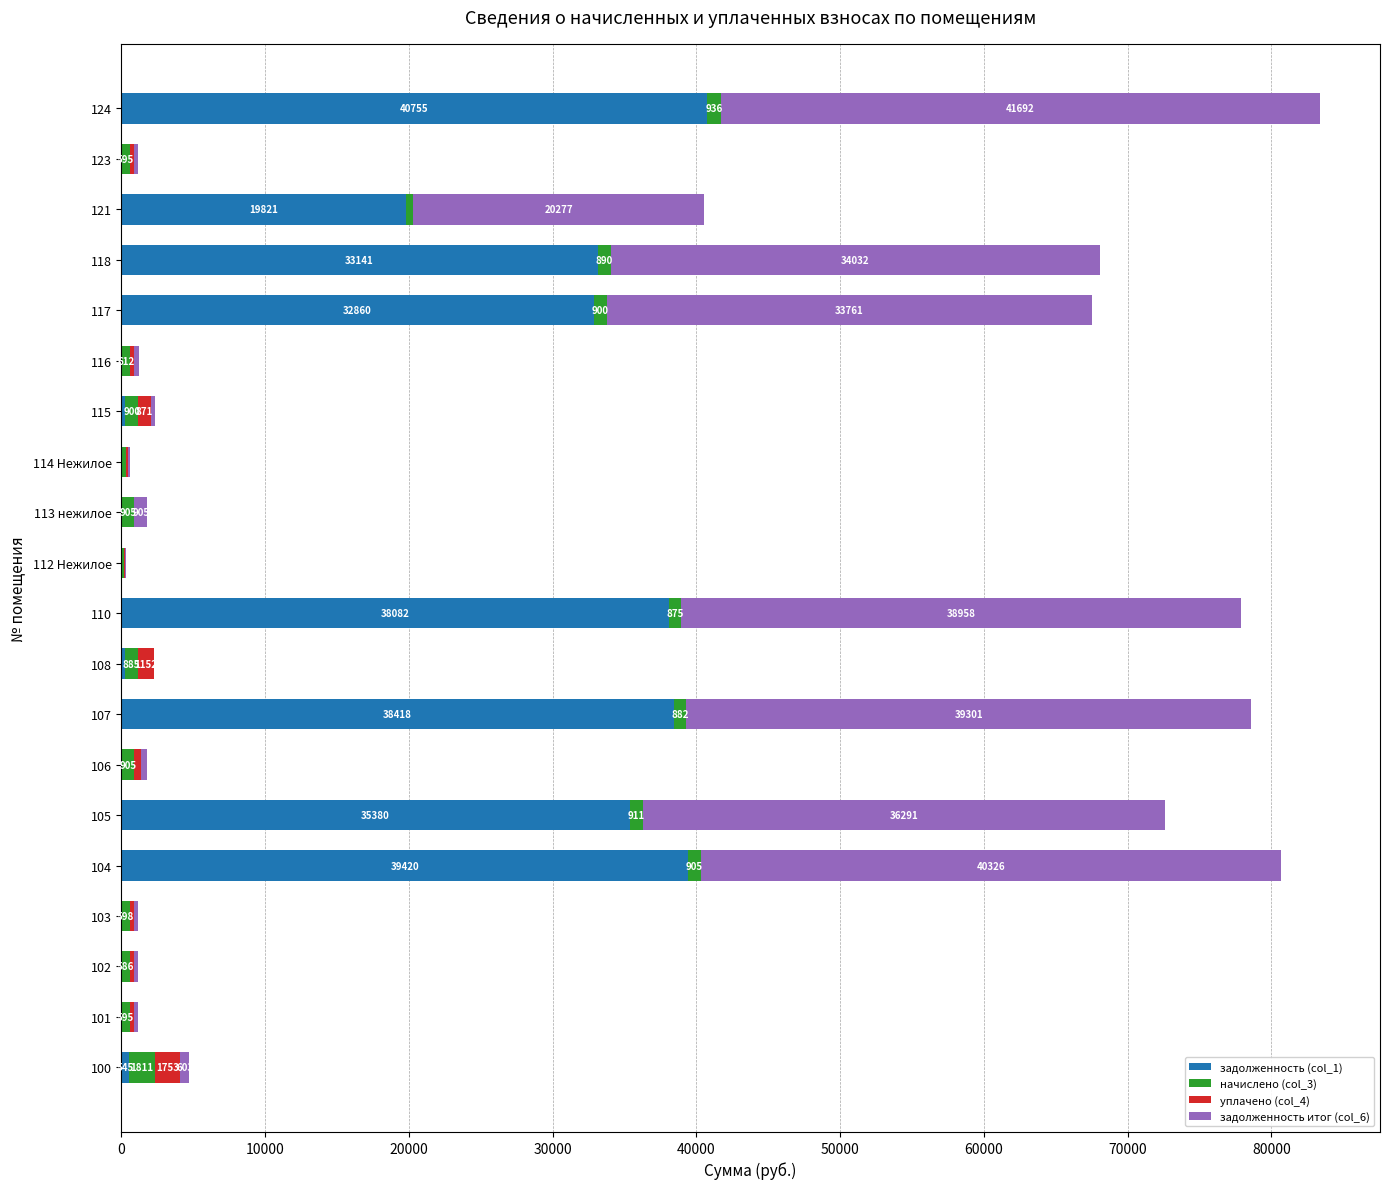

Count the number of data series in this chart.

4